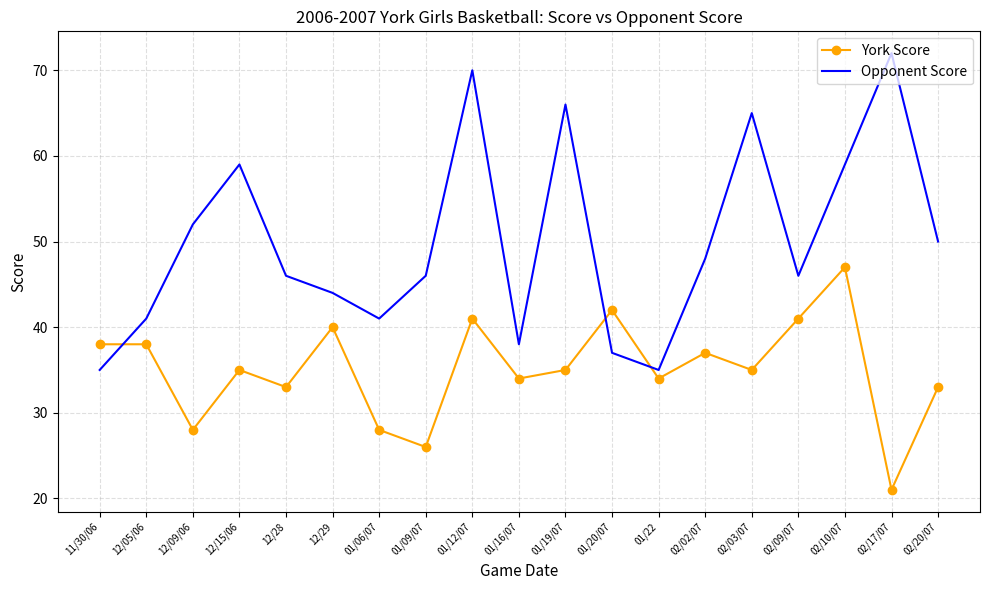

The York Score series shows 42 at 01/20/07. True or false?

True